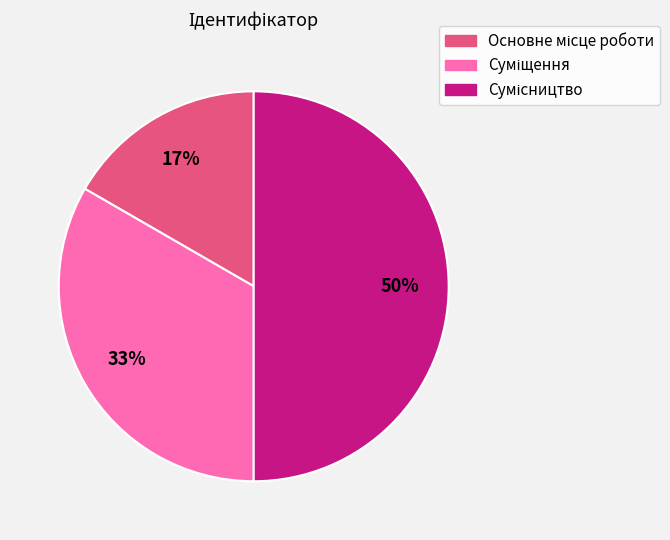

To the nearest percent, what is the difference between the largest and smallest slice percentages?

33%